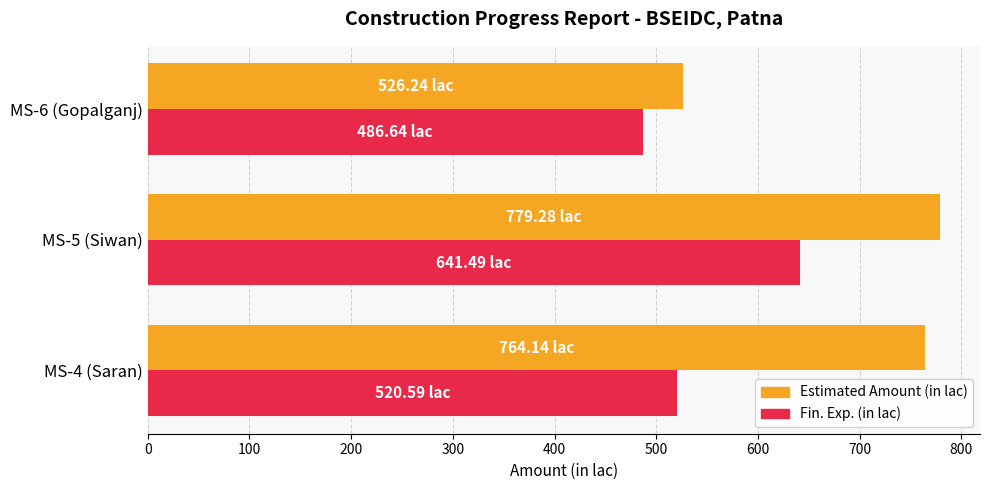

What is the difference between the maximum and minimum values in the Estimated Amount (in lac) series?

253.0